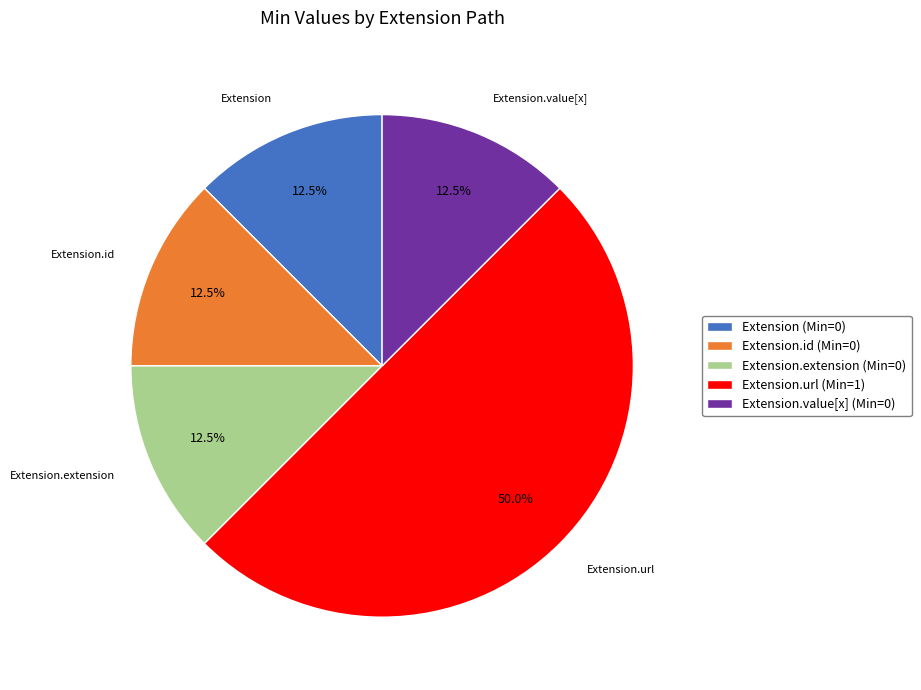

To the nearest percent, what is the average slice percentage?

20%